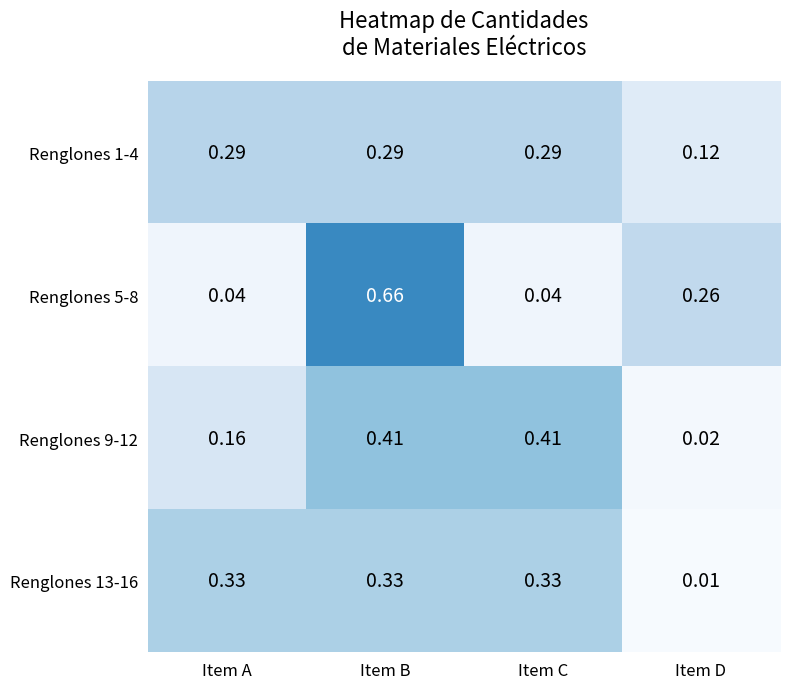

At which category is the sum across all series the highest?

Item B